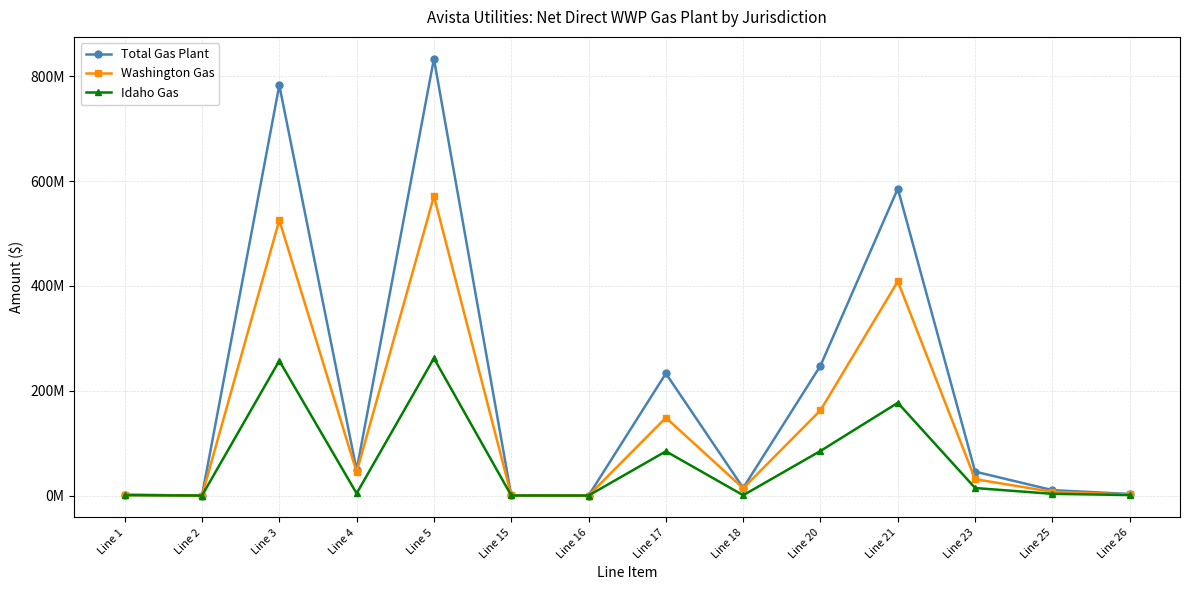

Rank the series by their average value, from lowest to highest.

Idaho Gas, Washington Gas, Total Gas Plant